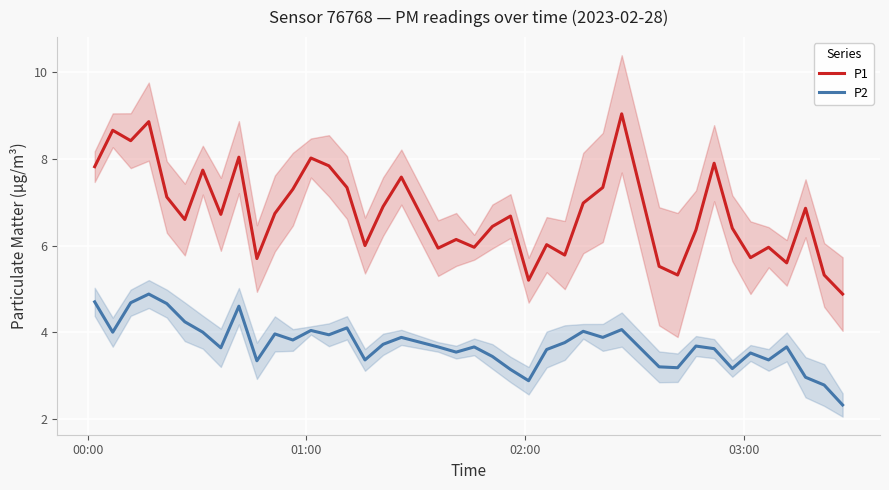

True or false: P2 and P1 intersect in this chart.

False